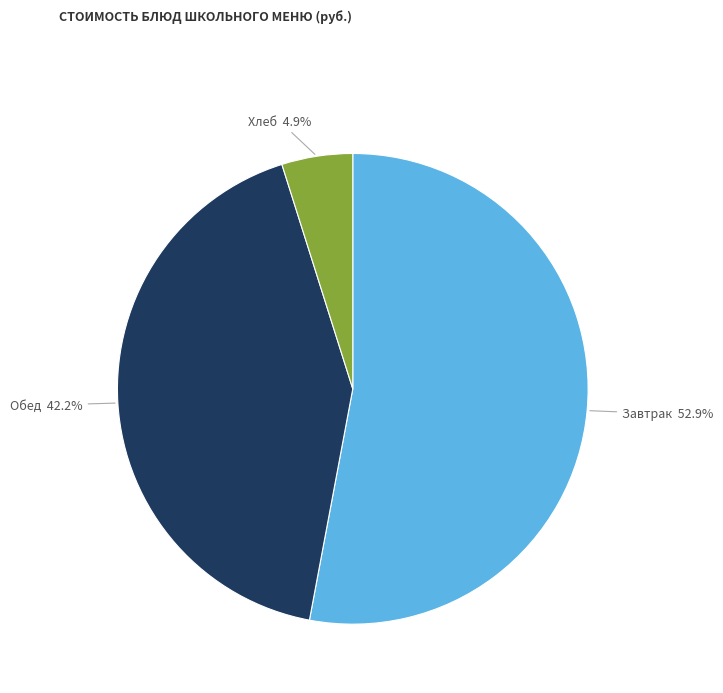

Rank the categories by value from lowest to highest.

Хлеб, Обед, Завтрак